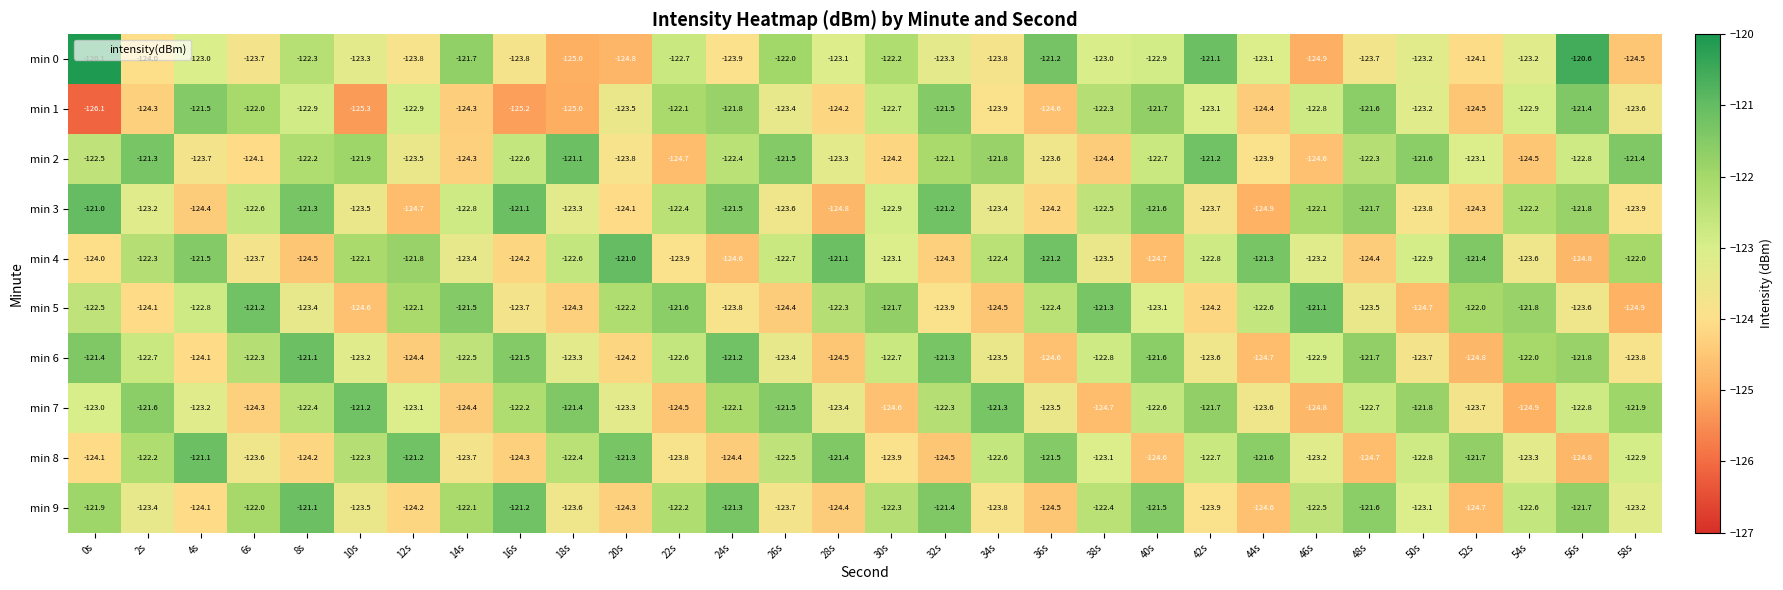

At which category is the sum across all series the highest?

8s